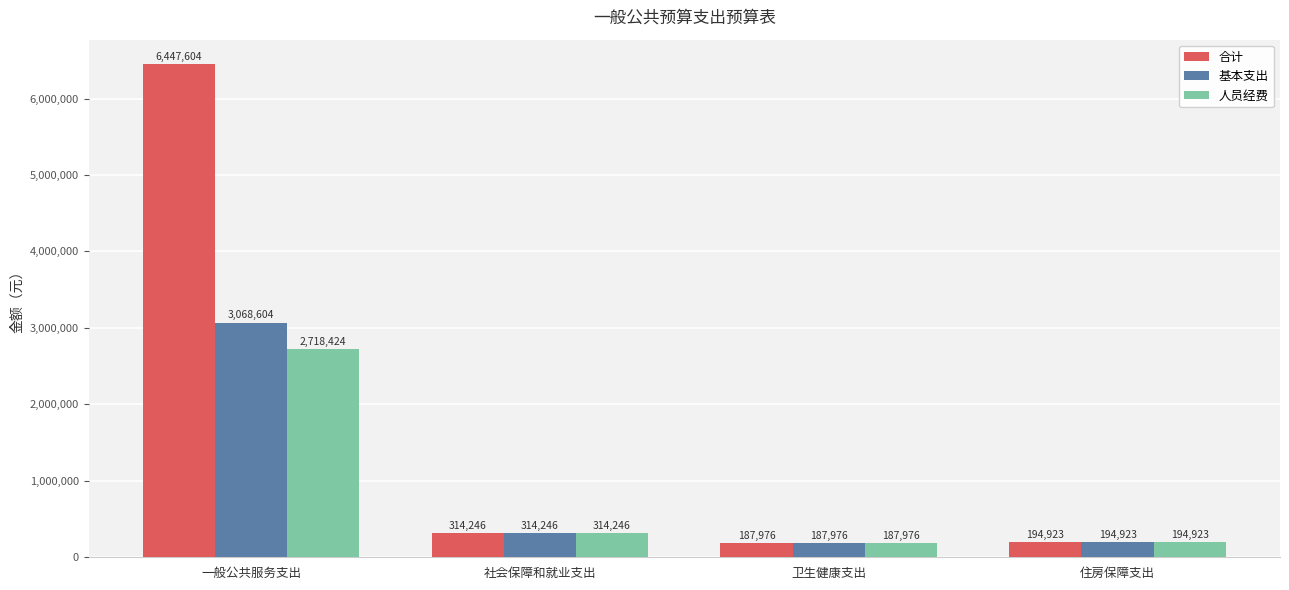

What position from the left is 住房保障支出?

4